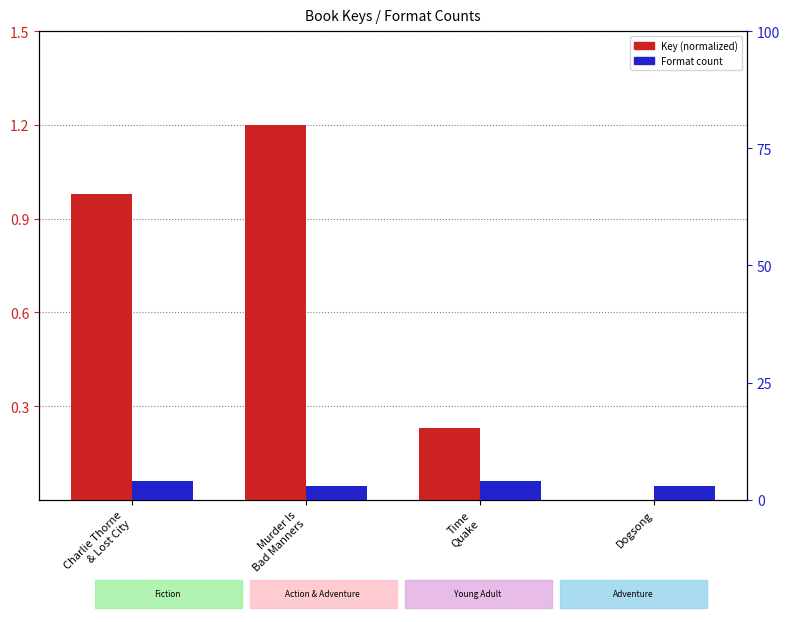

How many bars are there in each group?

2